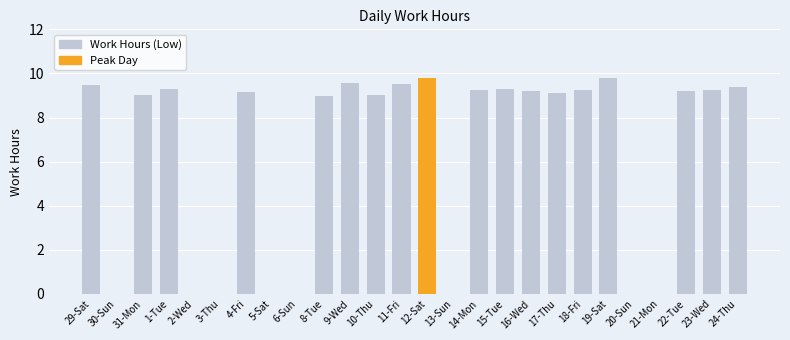

Rank the categories by value from lowest to highest.

30-Sun, 2-Wed, 3-Thu, 5-Sat, 6-Sun, 13-Sun, 20-Sun, 21-Mon, 8-Tue, 10-Thu, 31-Mon, 17-Thu, 4-Fri, 16-Wed, 22-Tue, 14-Mon, 18-Fri, 23-Wed, 1-Tue, 15-Tue, 24-Thu, 29-Sat, 11-Fri, 9-Wed, 12-Sat, 19-Sat